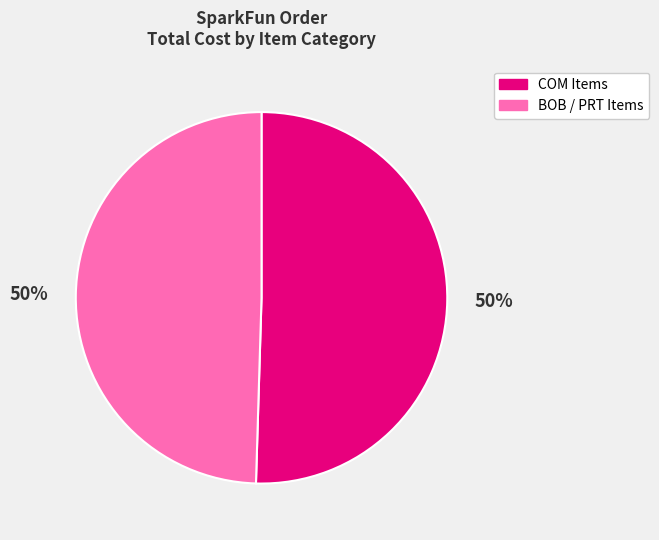

To the nearest percent, what is the combined percentage of COM Items and BOB / PRT Items?

100%